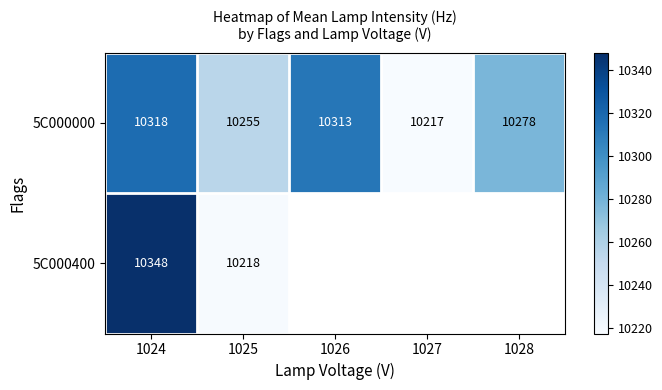

At how many categories does at least one series exceed 10234?

4